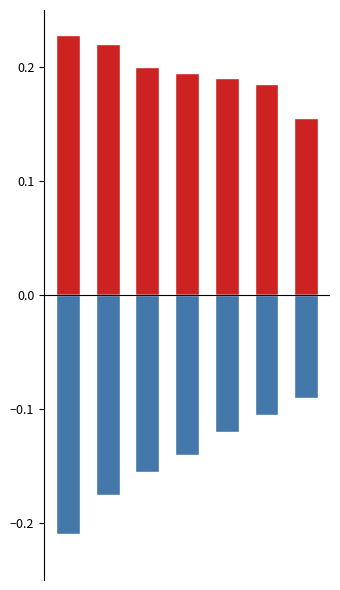

What is the value of the Base Min bar at the 6th from the left?

-0.1